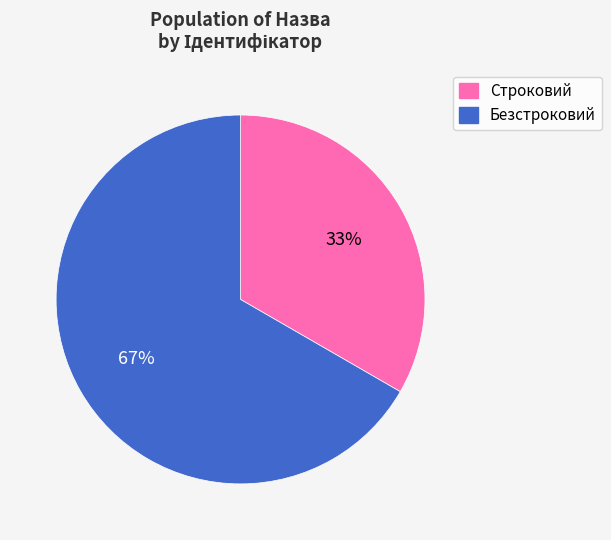

Count the number of slices in the pie.

2